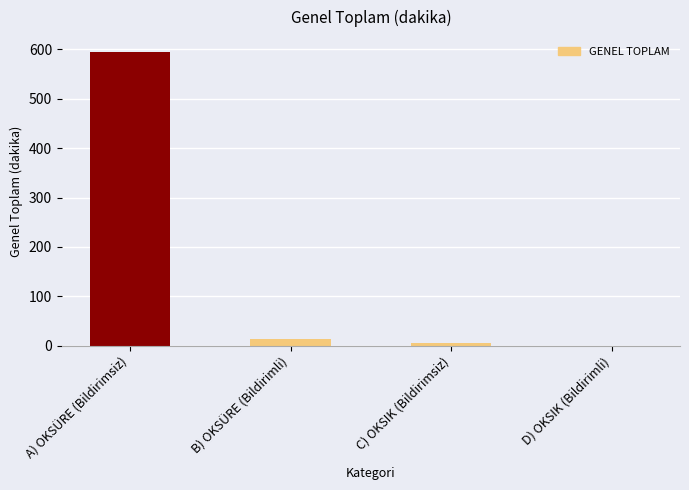

What is the sum of all values?

614.0